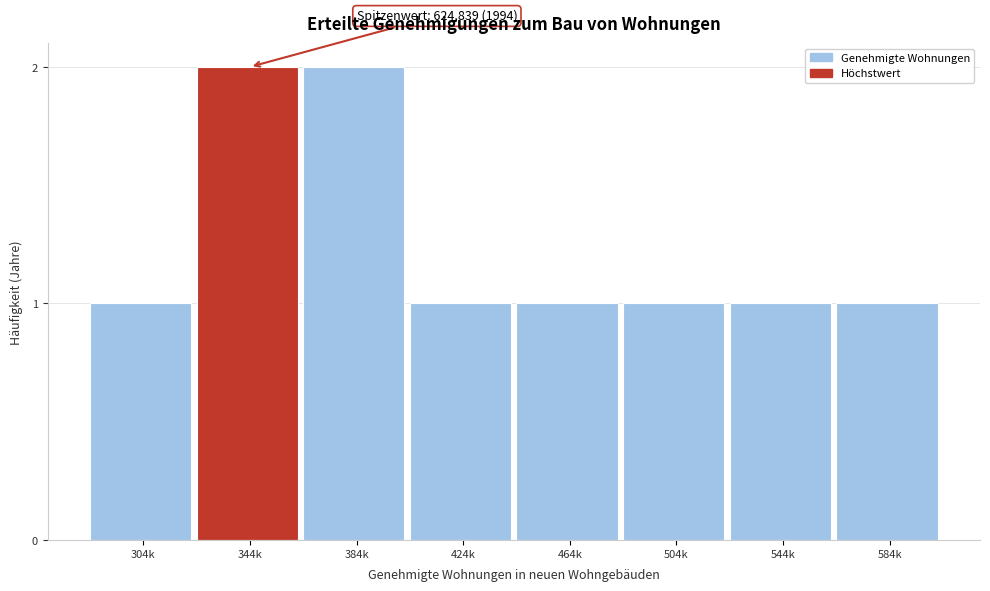

Reading right to left, transcribe all the data shown in this chart.

584k=1	544k=1	504k=1	464k=1	424k=1	384k=2	344k=2	304k=1